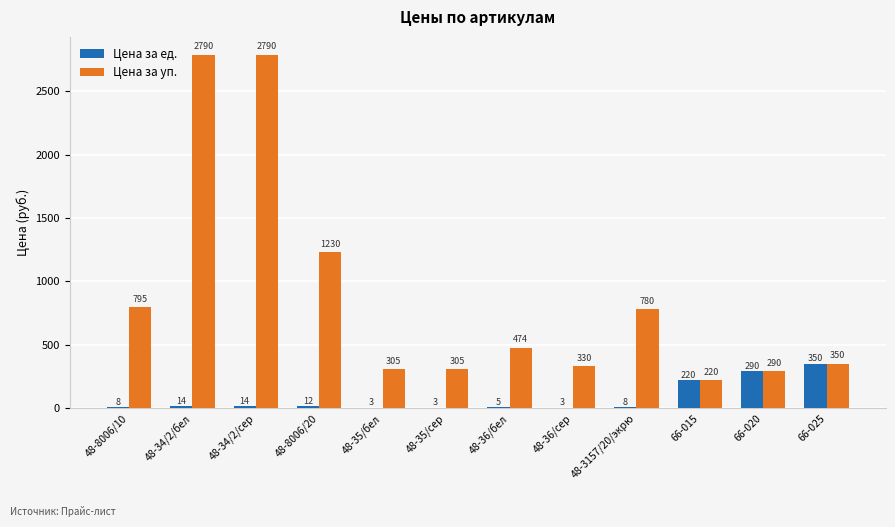

At which label does Цена за ед. reach its peak?

66-025